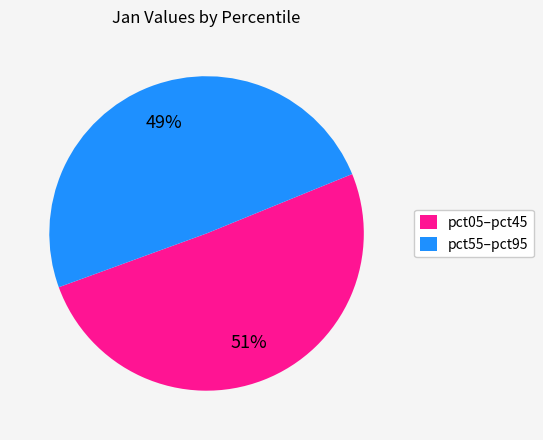

Is it true that pct55–pct95 is 49% of the pie?

True